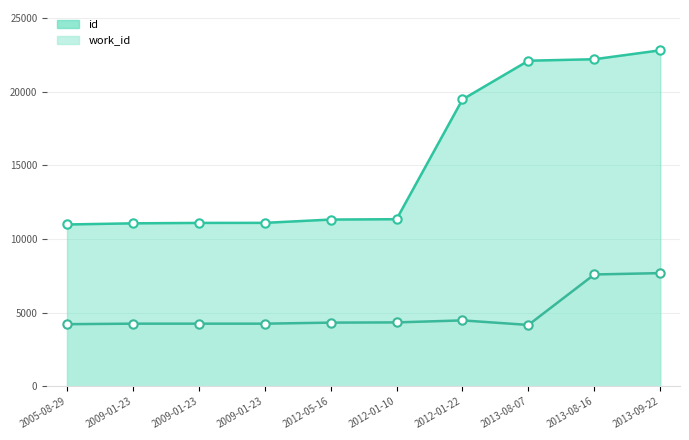

Is the value of id at 2012-01-22 greater than the value of work_id at 2013-08-07?

Yes